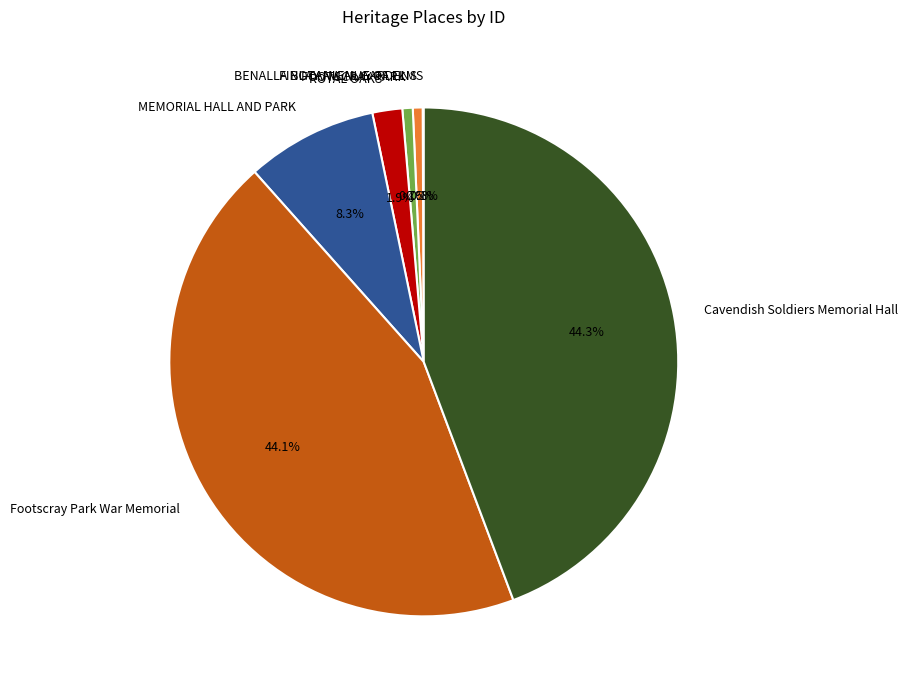

What percentage is NOT represented by Footscray Park War Memorial?

55.9%